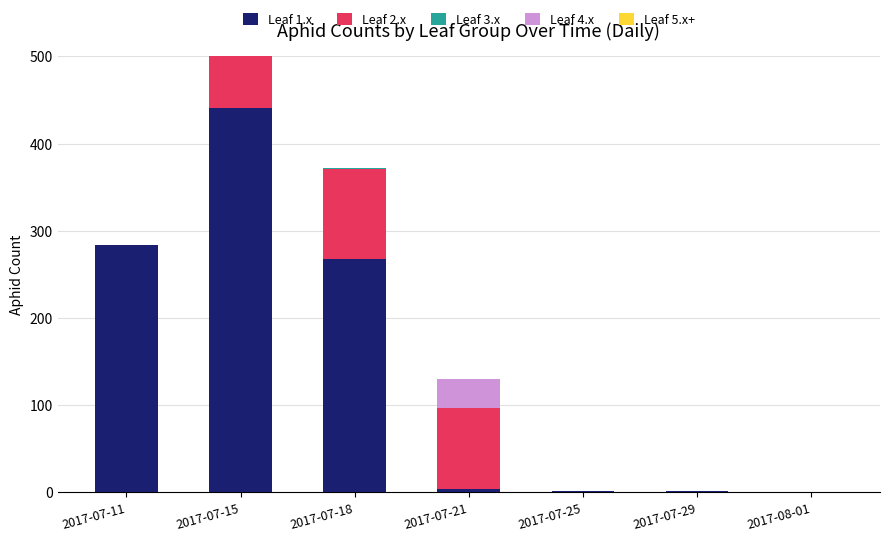

At which category is the sum across all series the highest?

2017-07-15